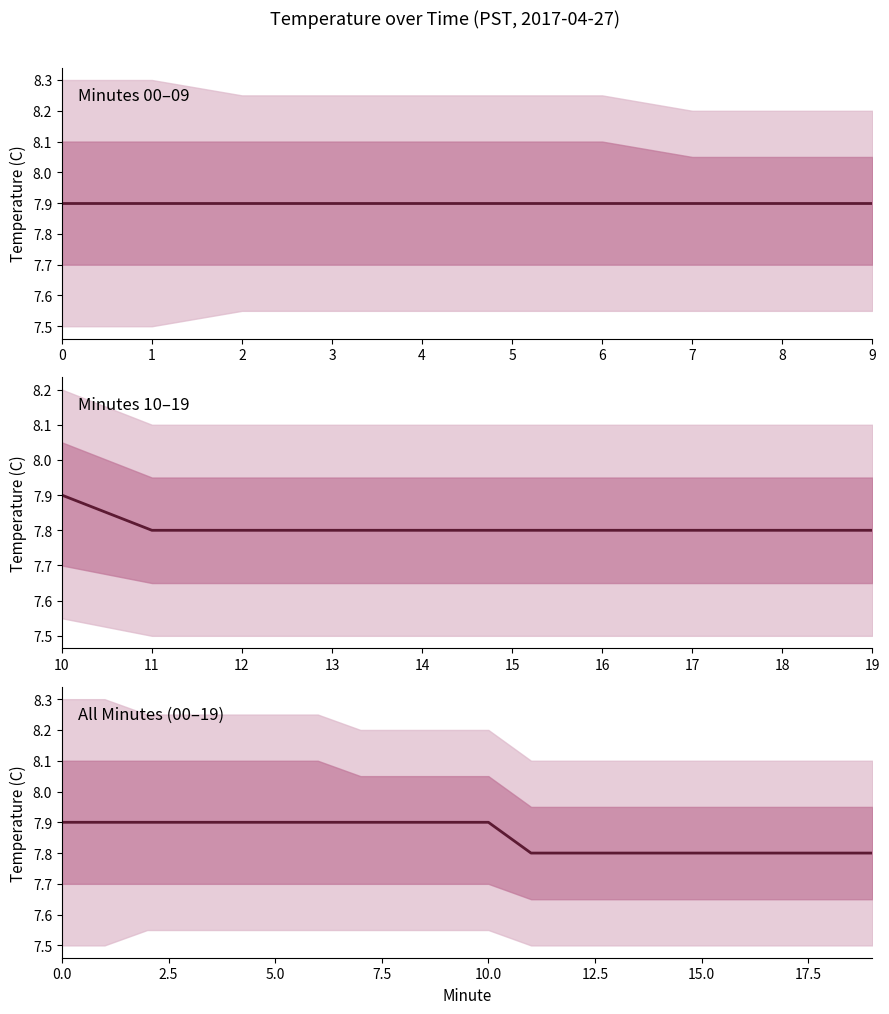

Rank the categories by value from highest to lowest.

0, 1, 2, 3, 4, 5, 6, 7, 8, 9, 10, 11, 12, 13, 14, 15, 16, 17, 18, 19